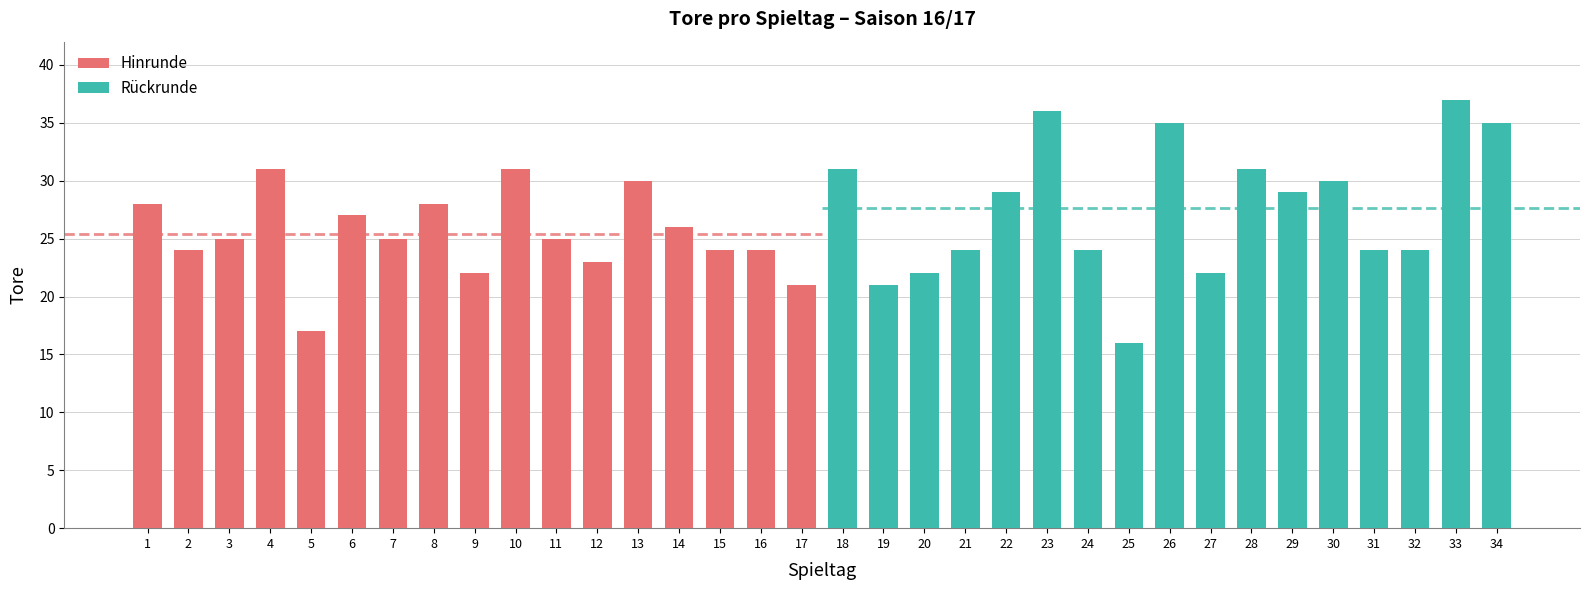

List the labels in order of value, smallest first.

25, 5, 17, 19, 9, 20, 27, 12, 2, 15, 16, 21, 24, 31, 32, 3, 7, 11, 14, 6, 1, 8, 22, 29, 13, 30, 4, 10, 18, 28, 26, 34, 23, 33